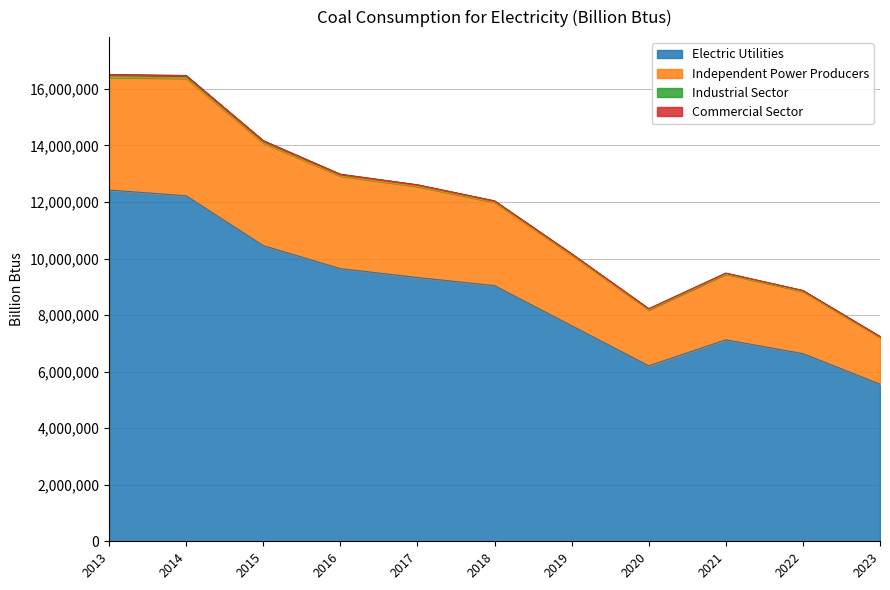

What is the minimum value shown in the chart?

5556006